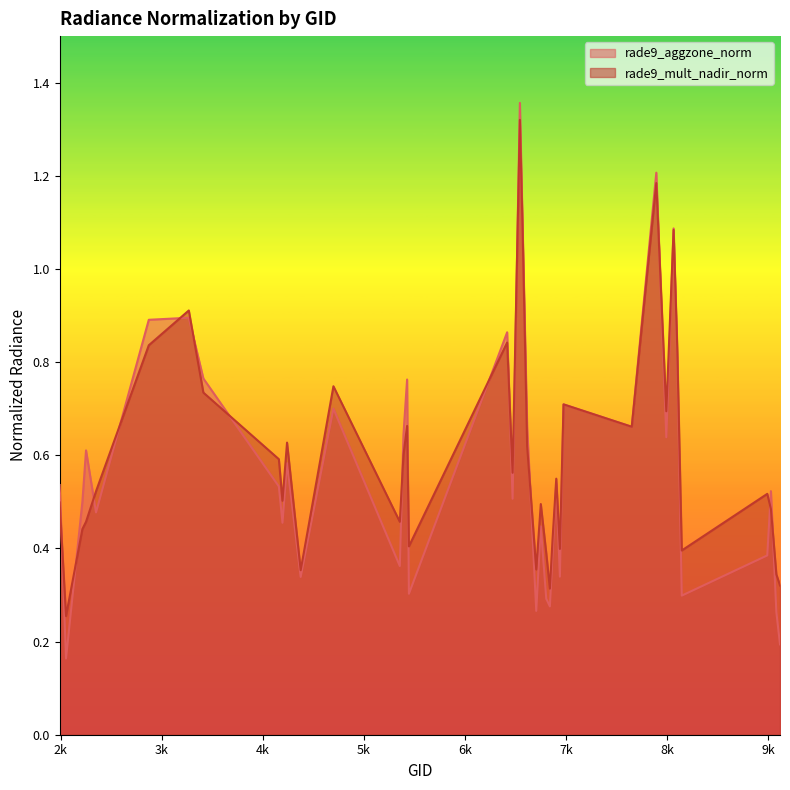

Where is the first local maximum for rade9_aggzone_norm?

2249